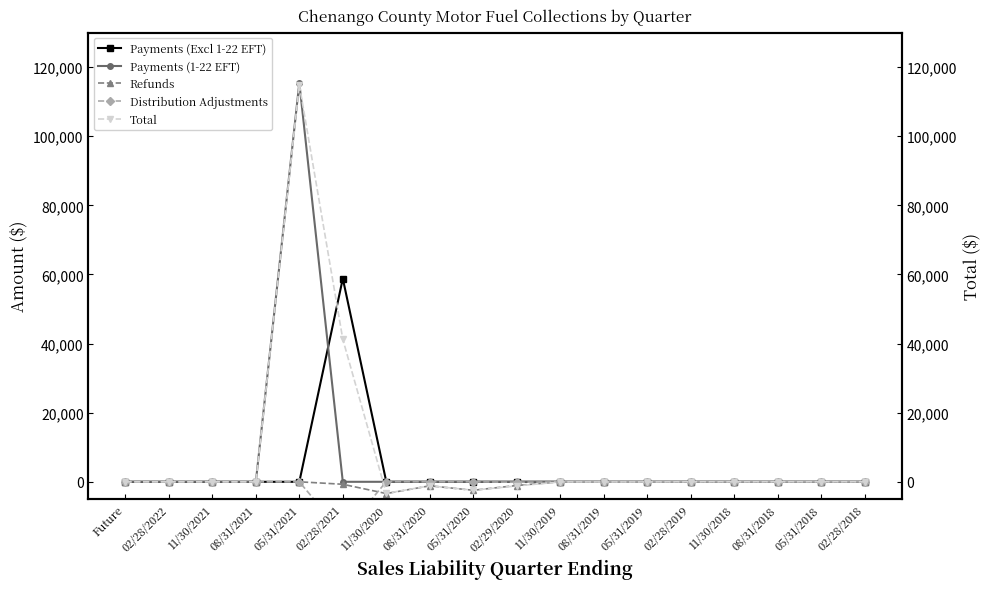

Rank the series at 02/28/2021 from highest to lowest value.

Payments (Excl 1-22 EFT), Total, Payments (1-22 EFT), Refunds, Distribution Adjustments